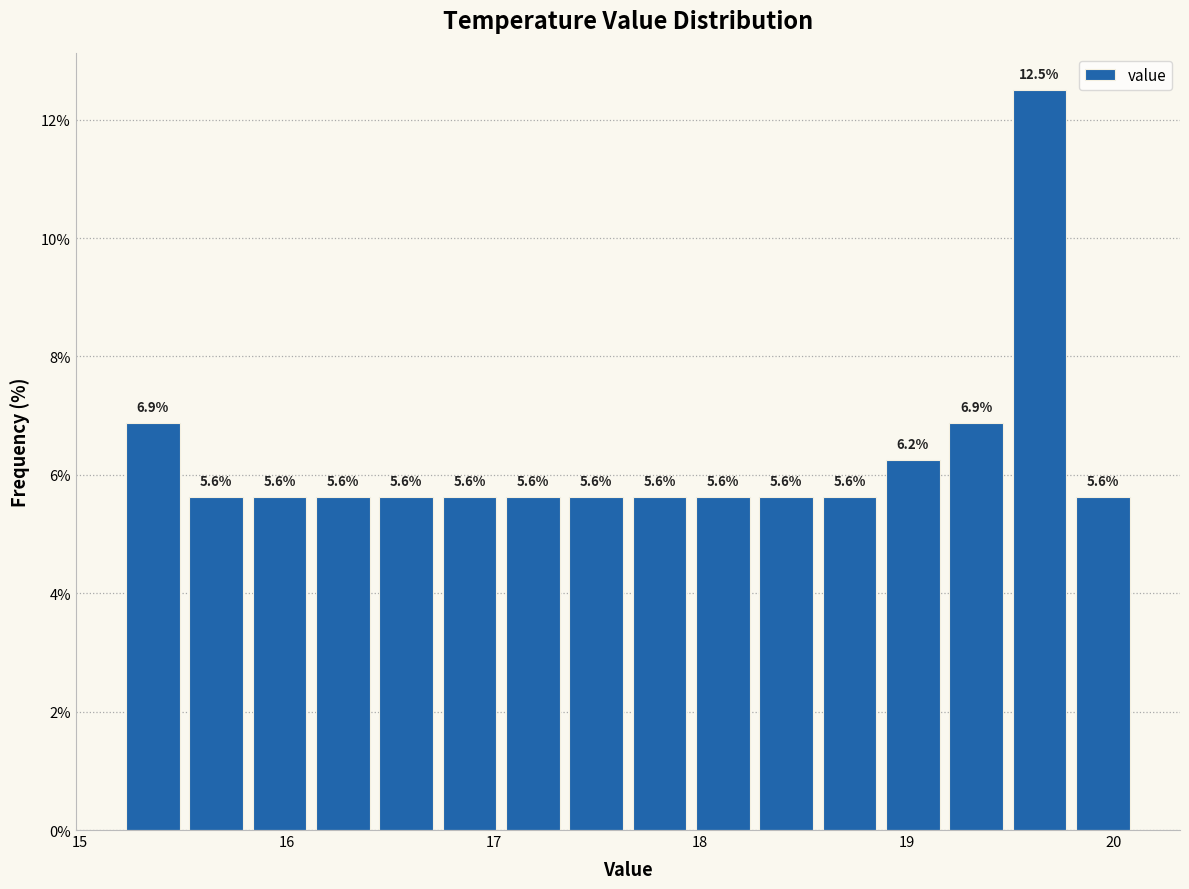

Read against the x-axis, roughly where is the centre of the tallest bar?

19.6